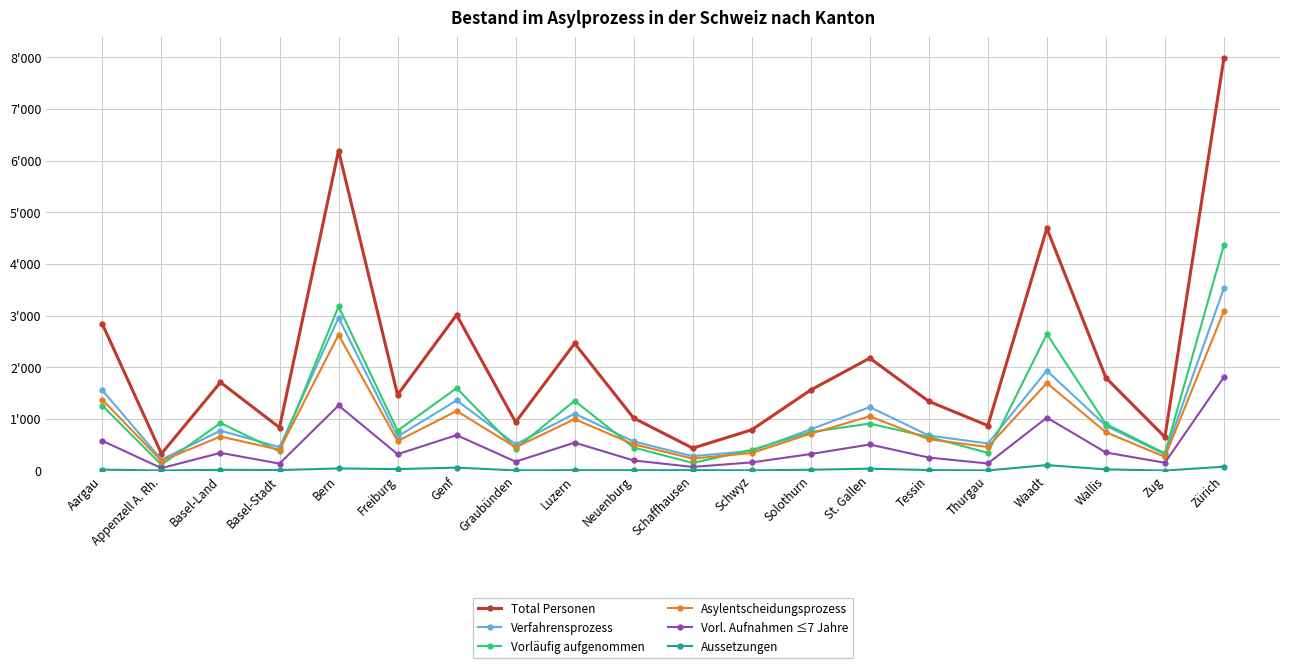

What are all the series names shown in the legend?

Total Personen, Verfahrensprozess, Vorläufig aufgenommen, Asylentscheidungsprozess, Vorl. Aufnahmen ≤7 Jahre, Aussetzungen